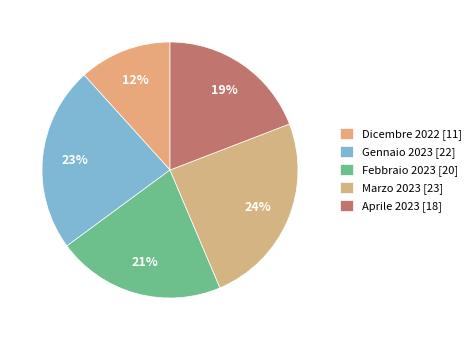

What is the ratio of the value at Febbraio 2023 to the value at Marzo 2023?

0.9